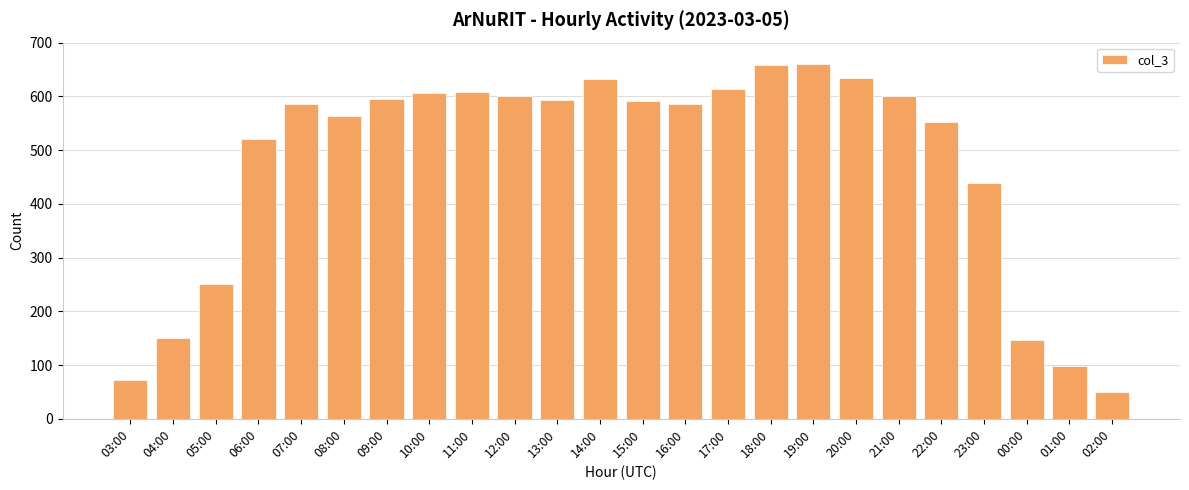

True or false: the data shows 221 at 04:00.

False